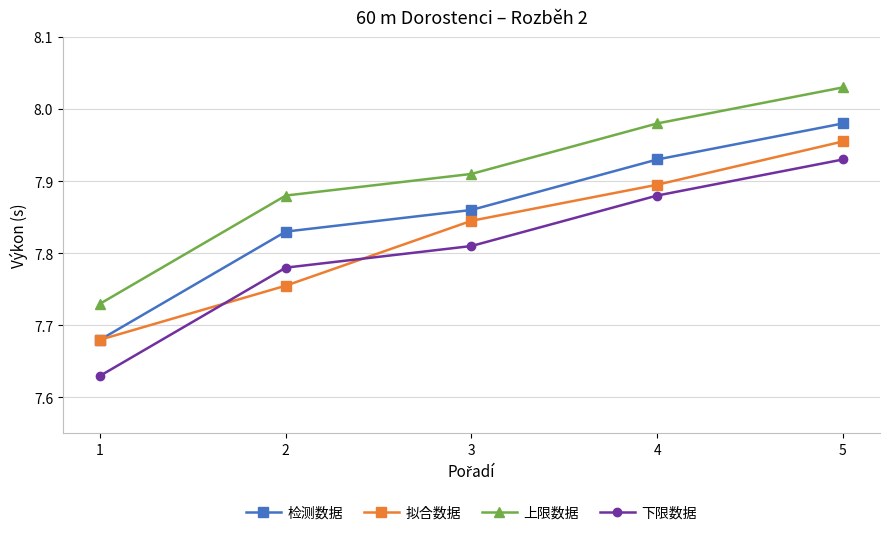

Is the value of 上限数据 at 4 greater than the value of 下限数据 at 4?

Yes